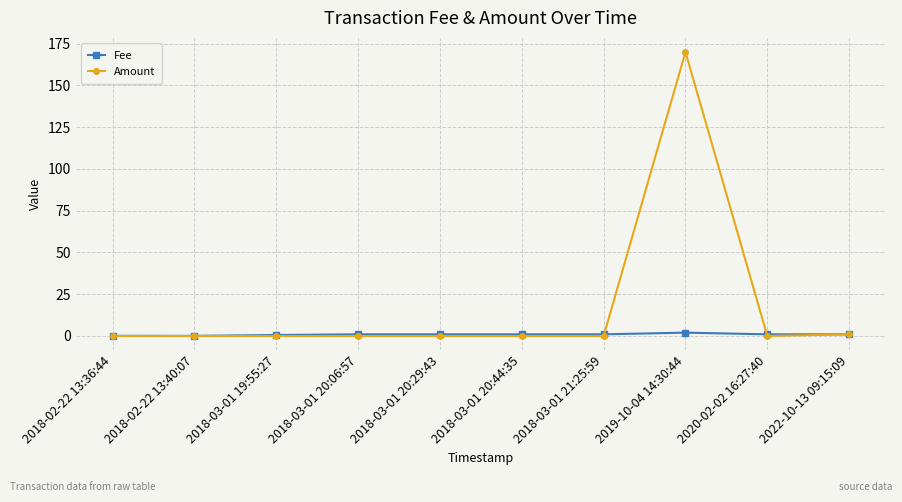

What is the difference between the second highest and second lowest values in the Amount series?

1.0